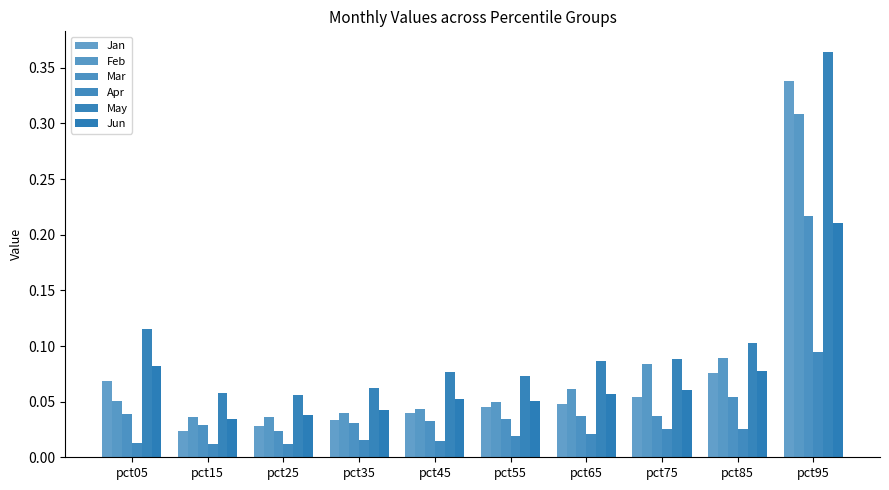

How many series are shown in this chart?

6